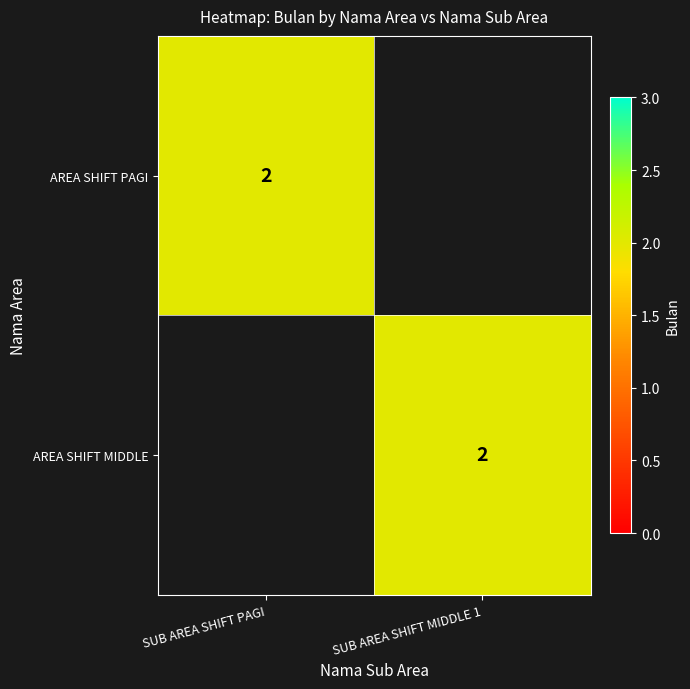

The AREA SHIFT PAGI series shows 2 at SUB AREA SHIFT PAGI. True or false?

True